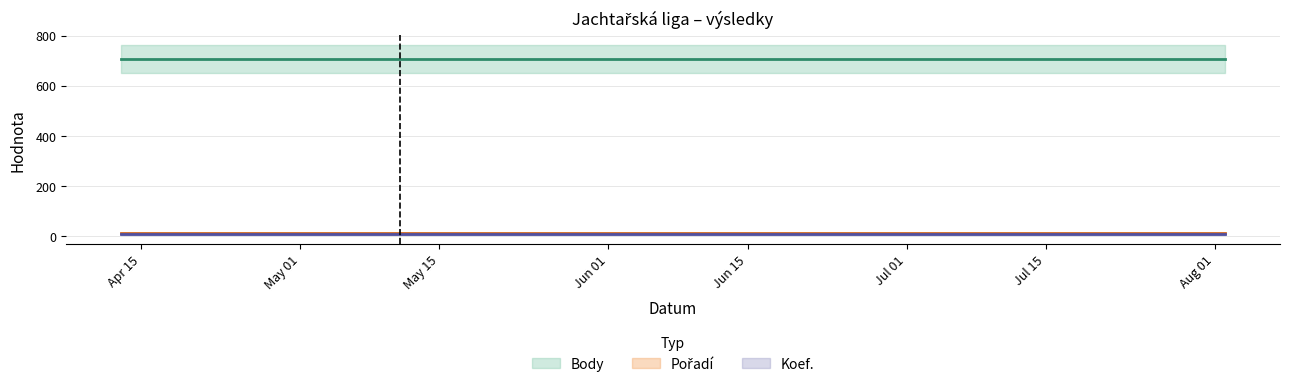

Is it true that Koef. equals 4 at 0?

False